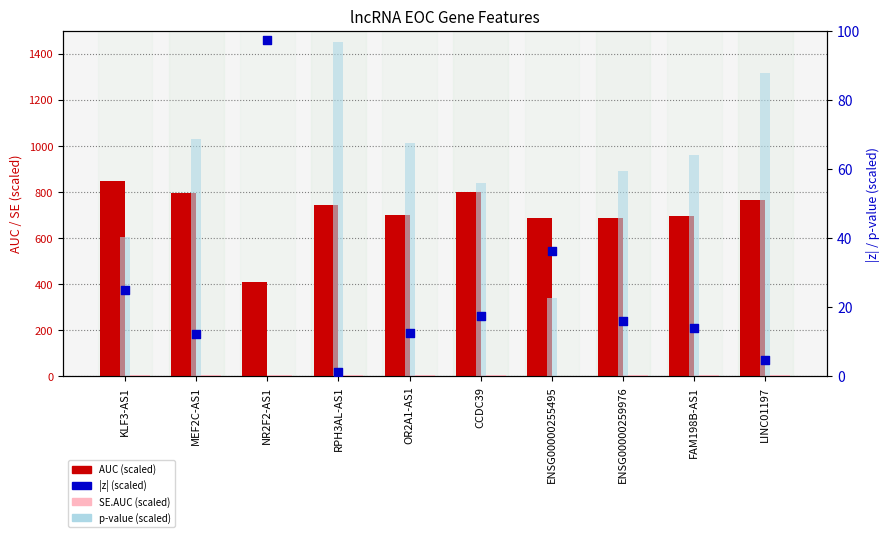

Is the value of p-value (scaled) at NR2F2-AS1 greater than the value of AUC (scaled) at FAM198B-AS1?

No